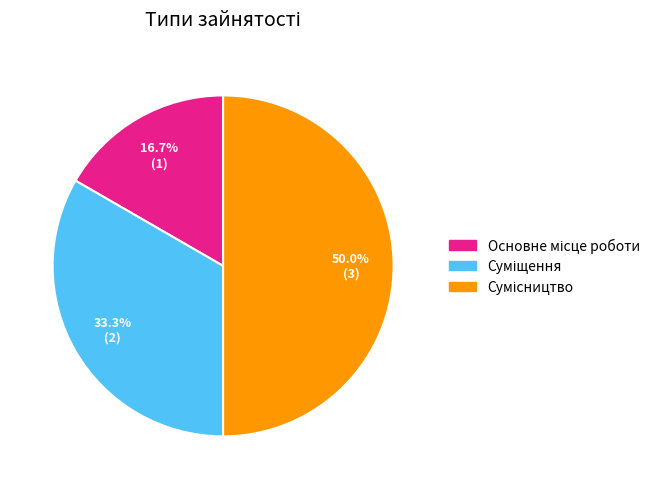

What percentage is the Основне місце роботи slice, to the nearest percent?

17%